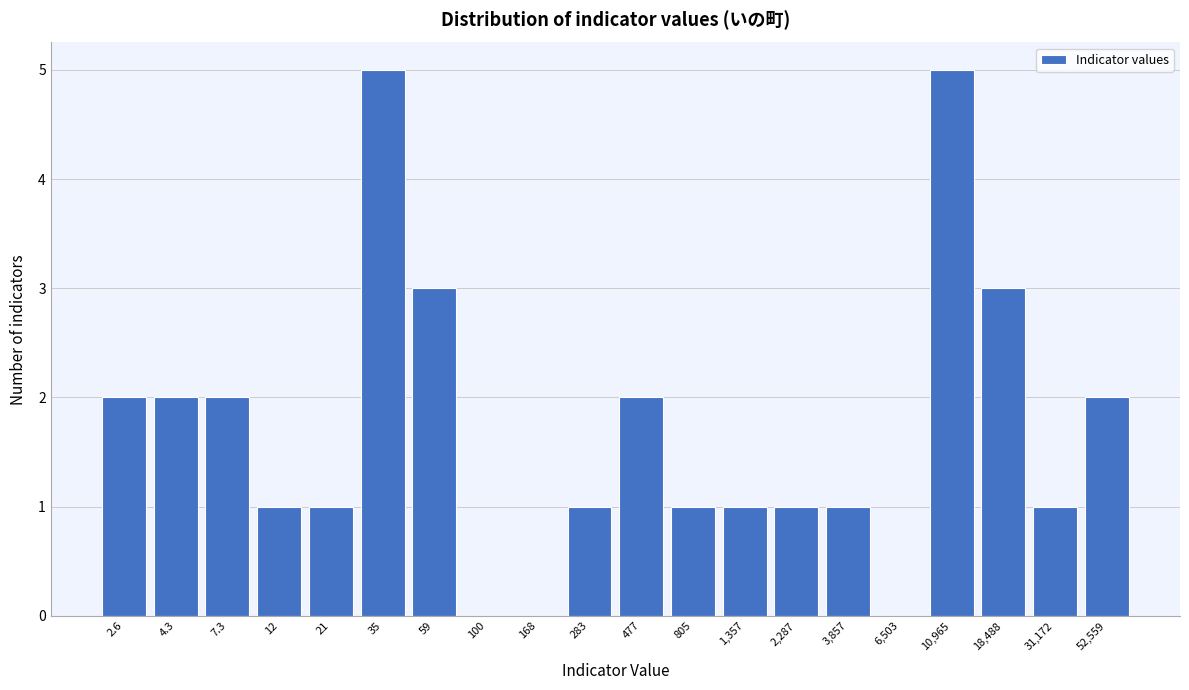

Reading left to right, transcribe all the data shown in this chart.

2.6=2	4.3=2	7.3=2	12=1	21=1	35=5	59=3	100=0	168=0	283=1	477=2	805=1	1,357=1	2,287=1	3,857=1	6,503=0	10,965=5	18,488=3	31,172=1	52,559=2